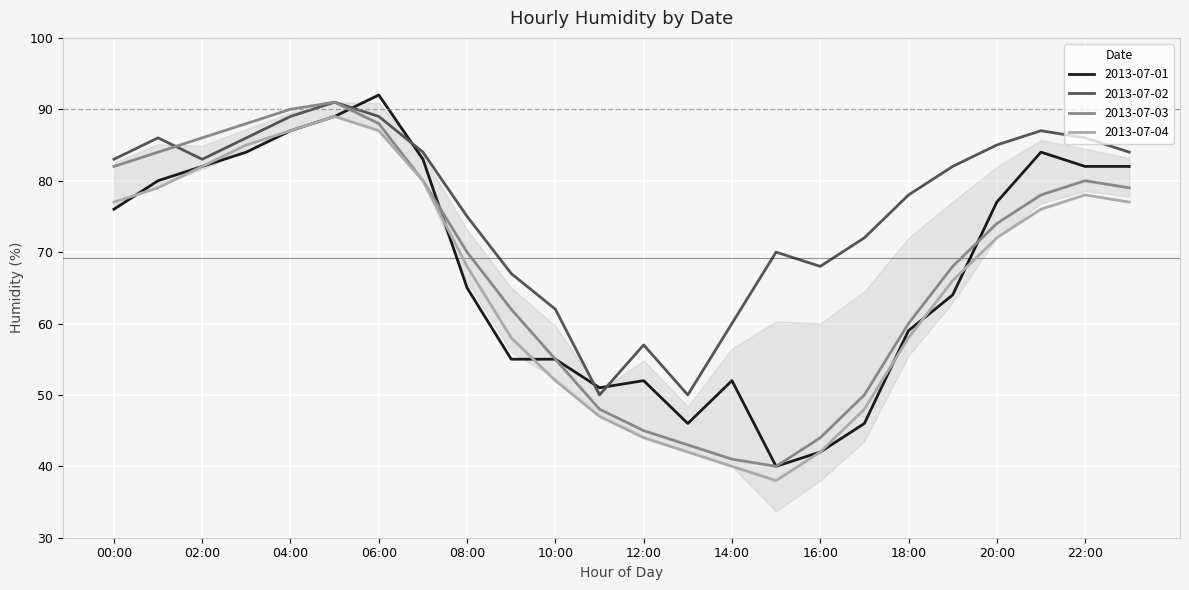

What is the lowest value of the 2013-07-04 series?

38